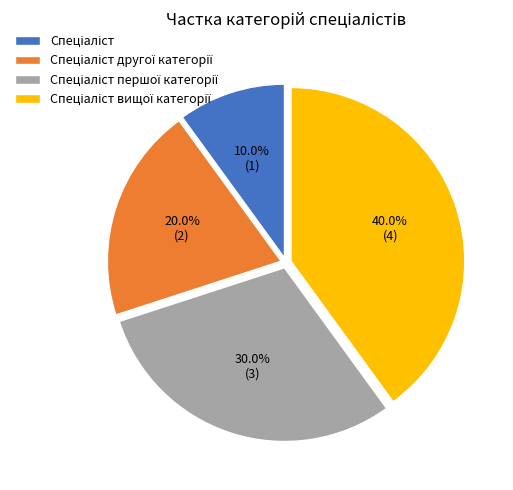

Does any single category account for the majority?

No